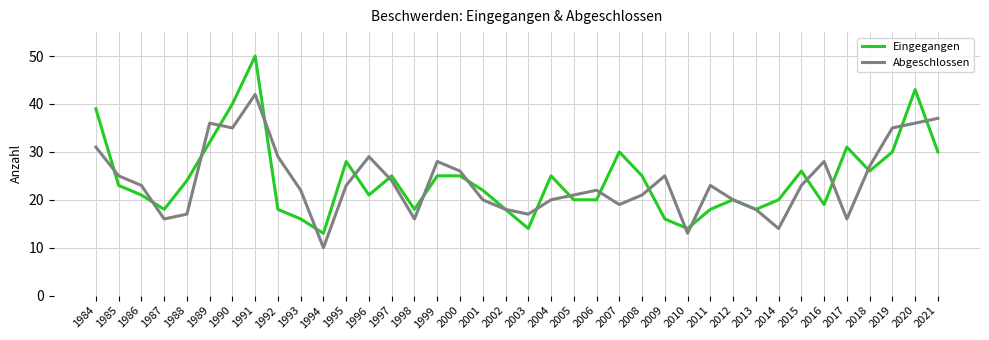

How many lines are shown in the chart?

2